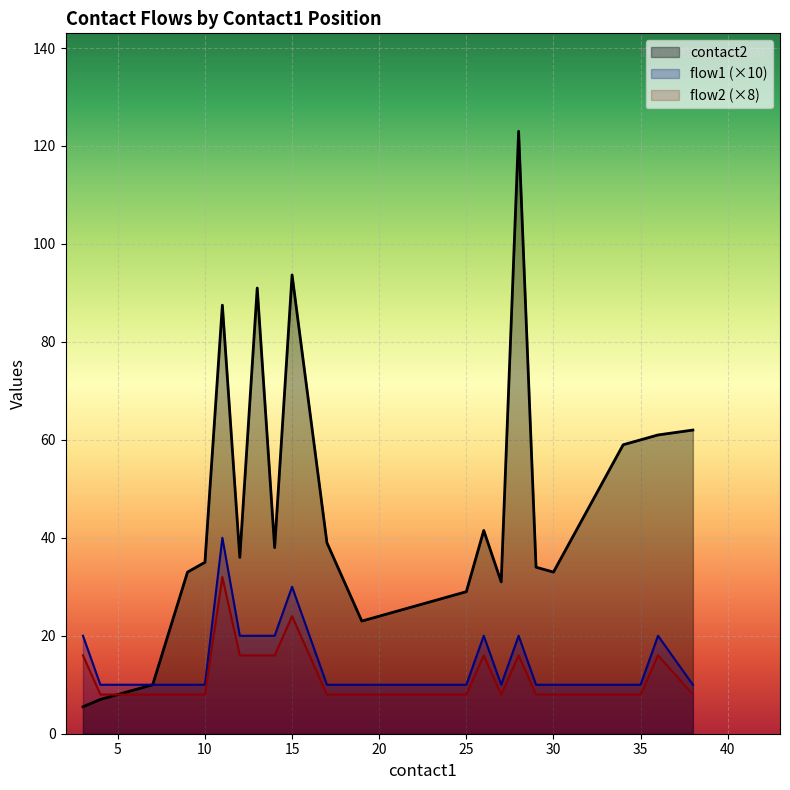

At which category does the chart reach its minimum across all series?

3